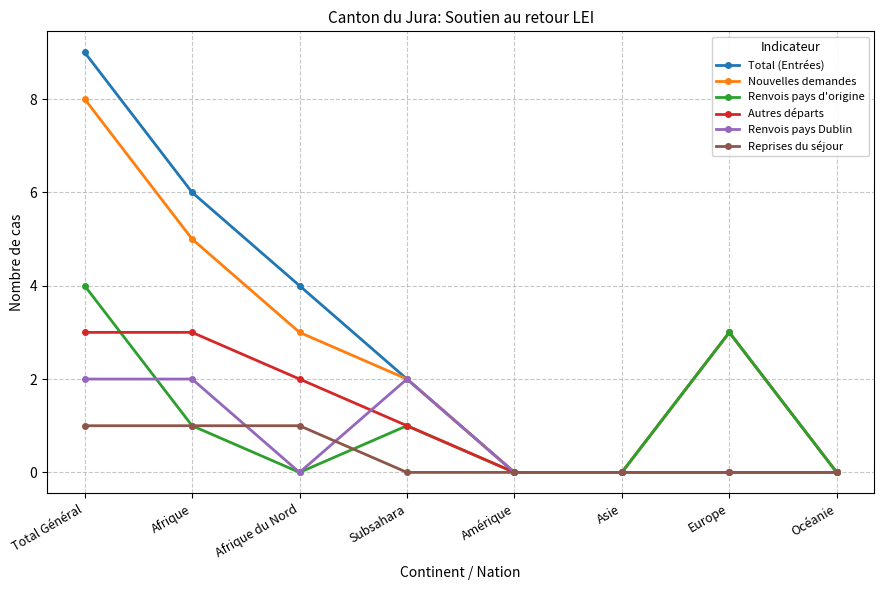

Which label corresponds to the largest value in the chart?

Total Général